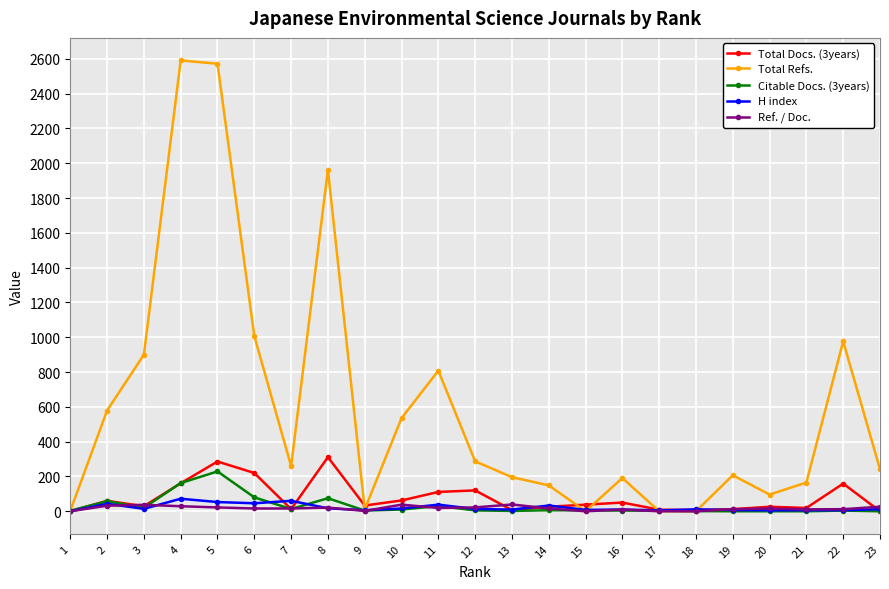

Which series has the largest total across all categories?

Total Refs.